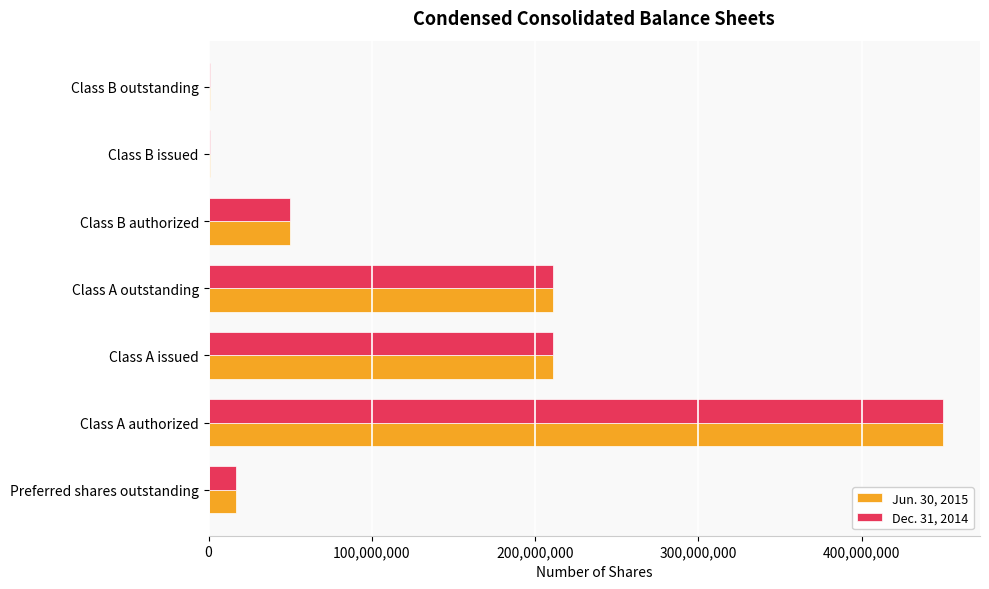

Which category has the highest value across all series?

Class A authorized